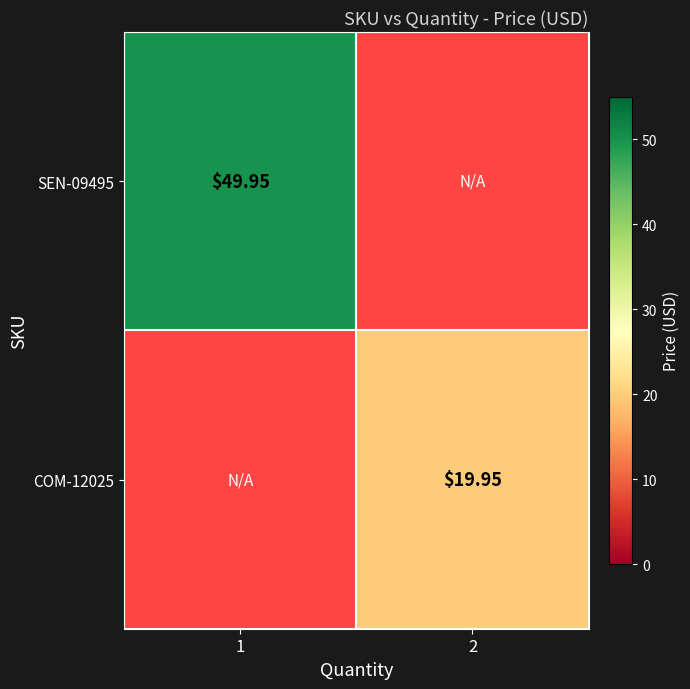

Is the value of SEN-09495 at 1 greater than the value of COM-12025 at 2?

Yes